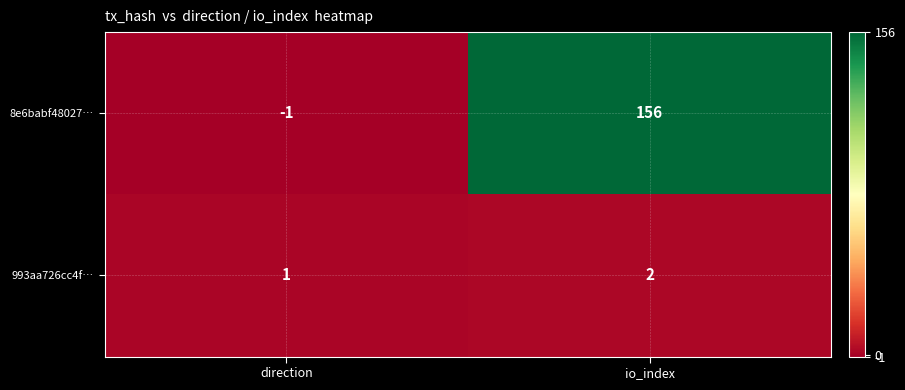

Is the value of 8e6babf48027… at io_index greater than the value of 993aa726cc4f… at direction?

Yes